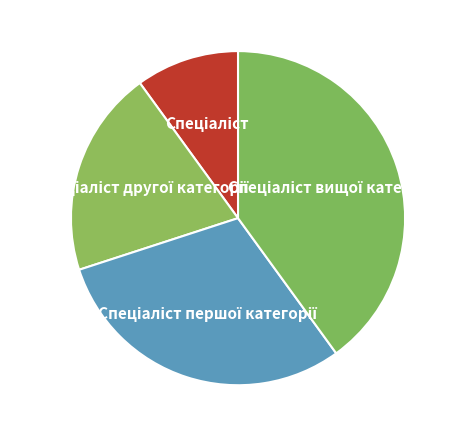

Is there any slice that represents more than half of the pie?

No